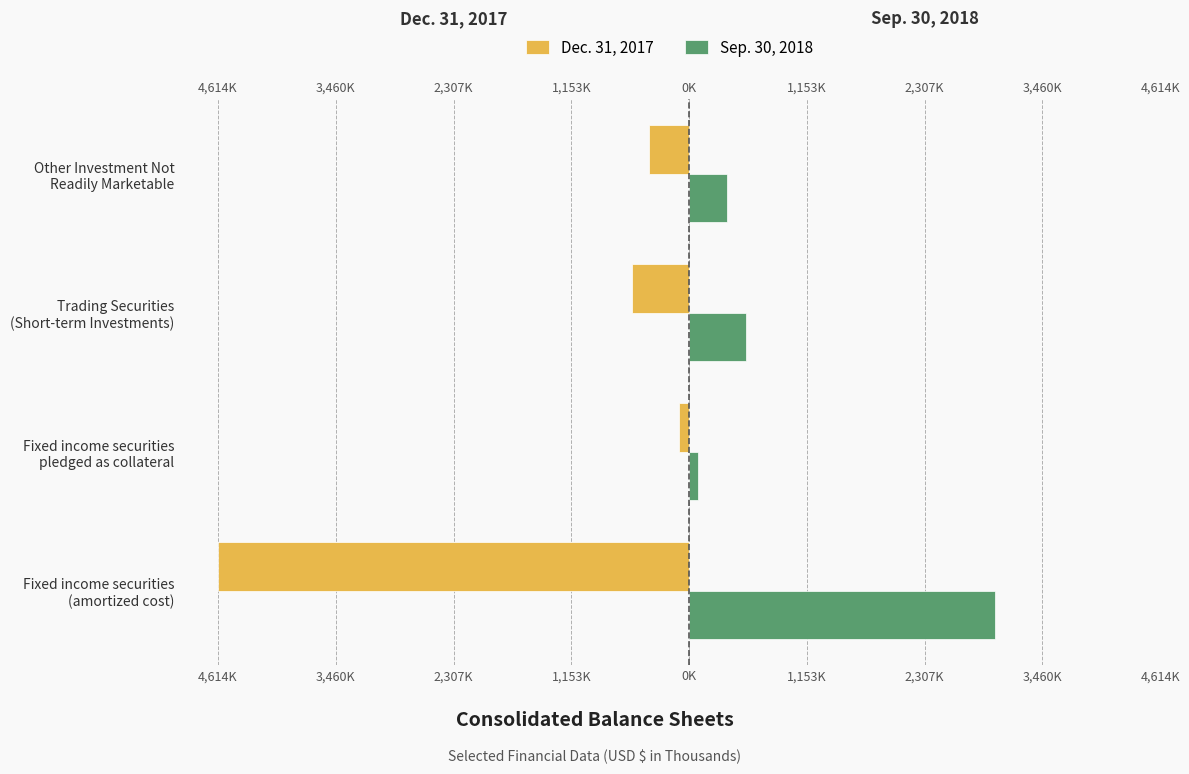

What is the difference between the highest and lowest values at Other Investment Not Readily Marketable?

769463